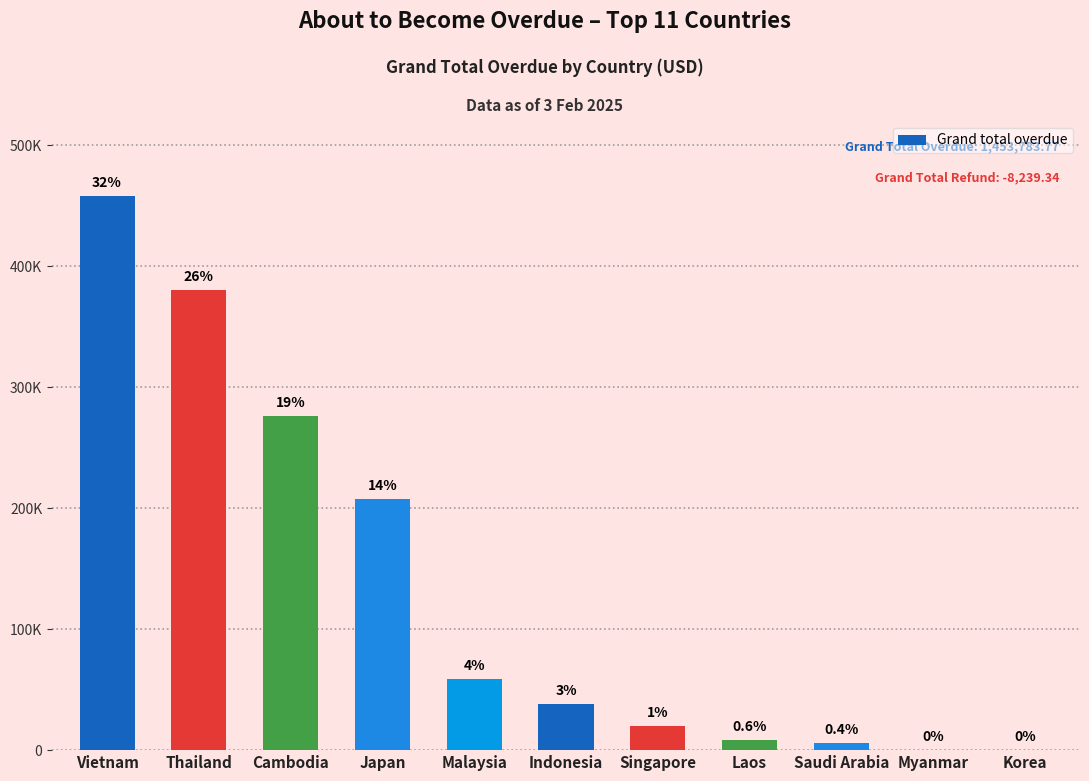

What is the sum of the values at Myanmar and Saudi Arabia?

5814.0